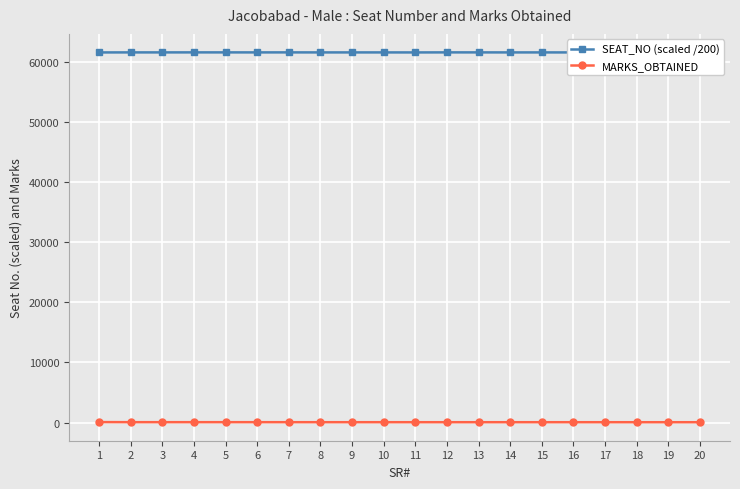

True or false: SEAT_NO (scaled /200) has more than 1 points higher than both neighbors.

True